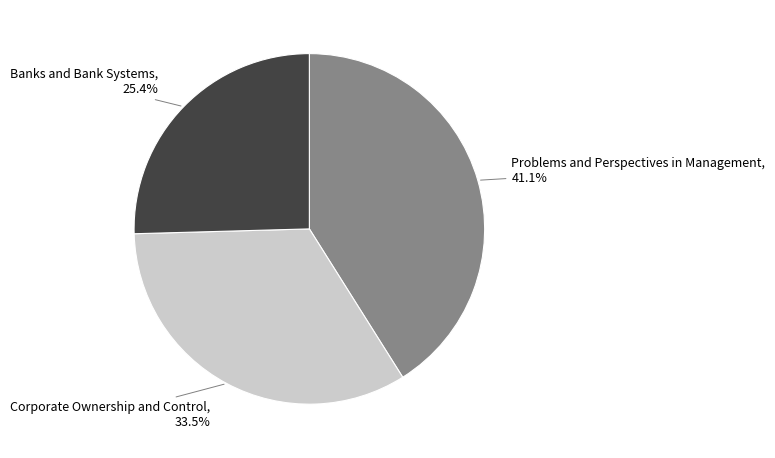

Does any single category account for the majority?

No